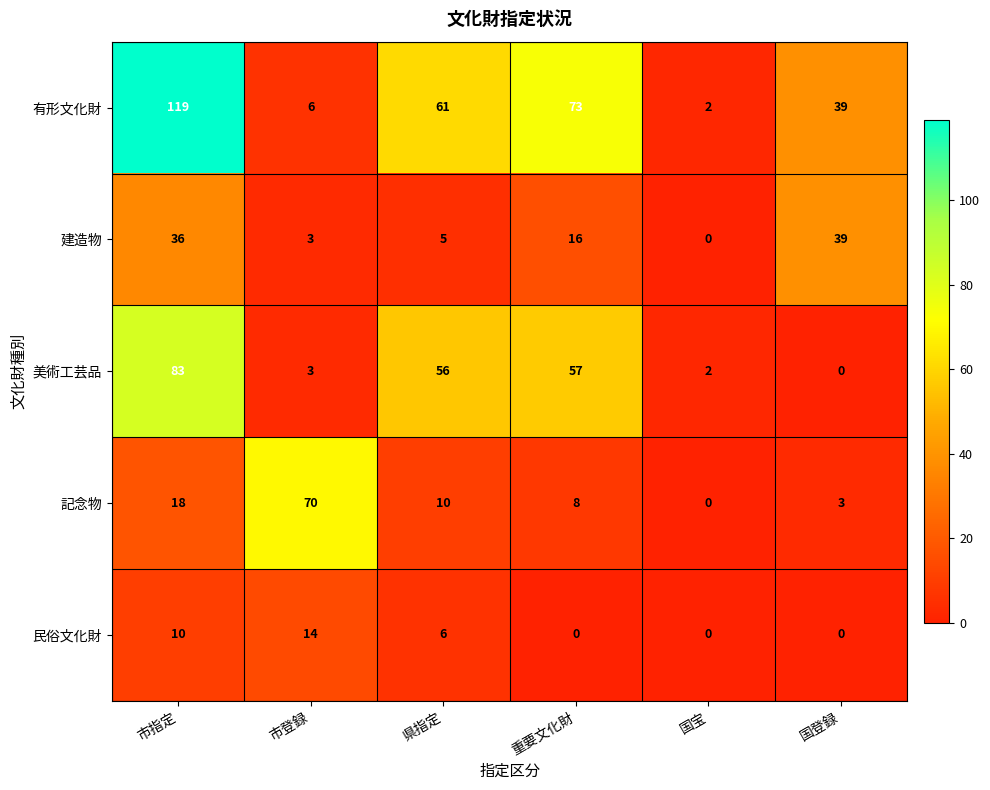

What value does the 民俗文化財 series have at 県指定, to the nearest 5?

5